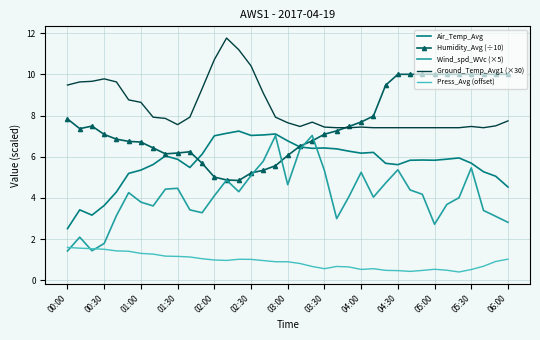

What is the maximum value shown in the chart?

11.8